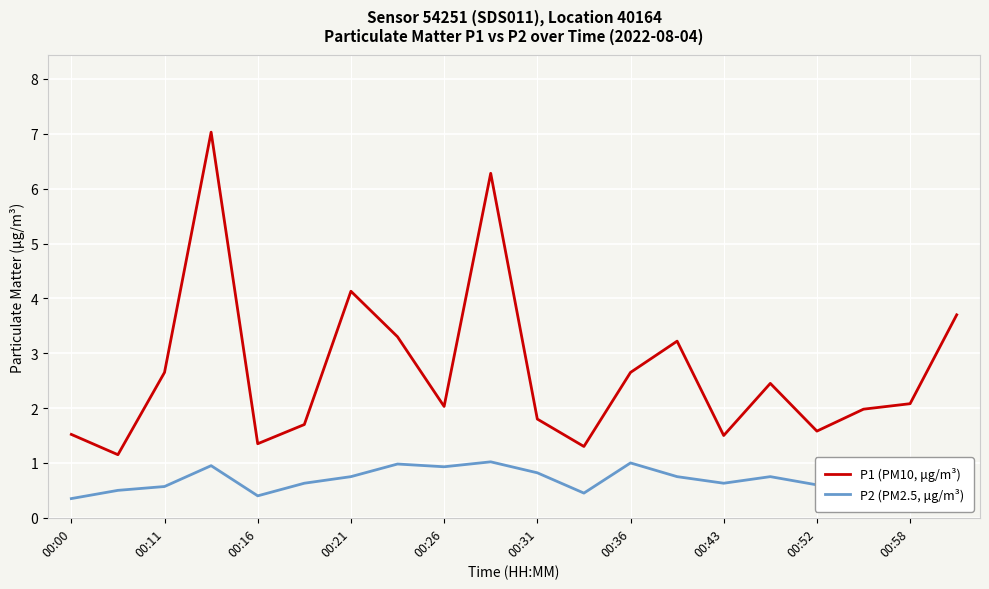

At which label is P1 (PM10, μg/m³) closest to 4?

00:21